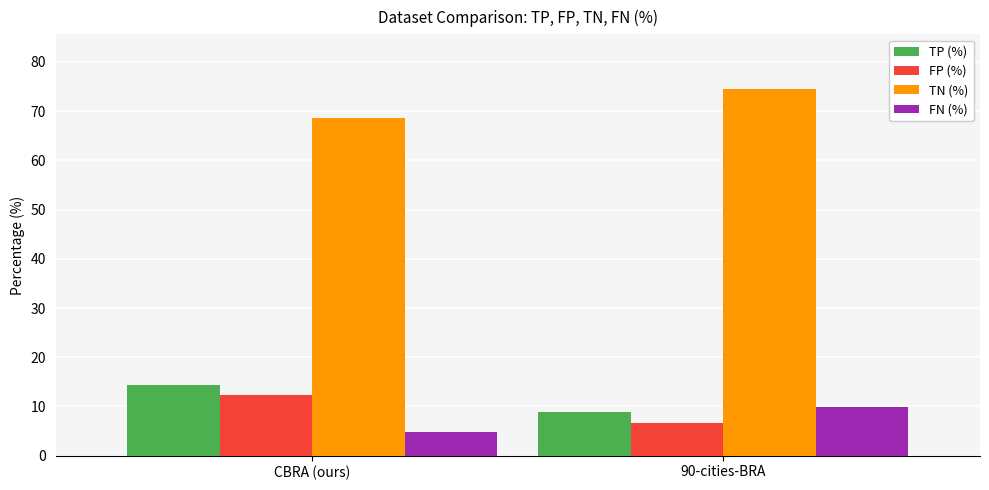

What is the spread (max minus min) of values at 90-cities-BRA?

67.8